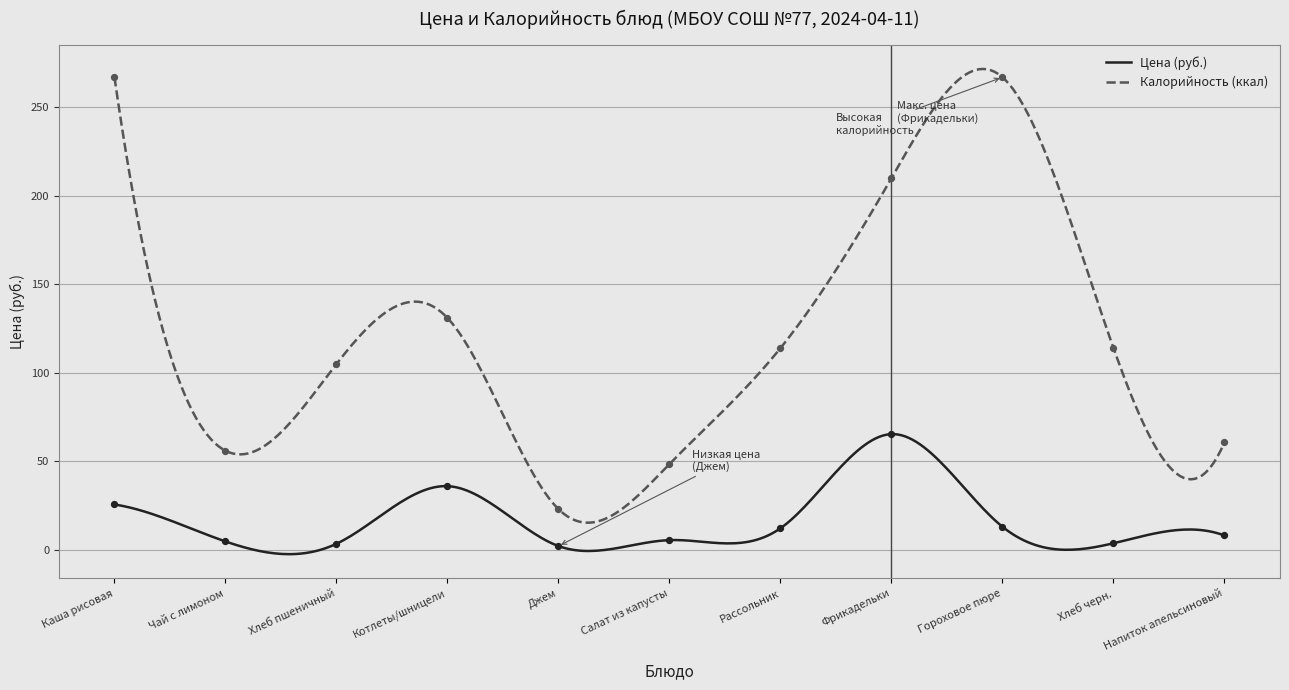

Which series has the widest spread of Y values?

Калорийность